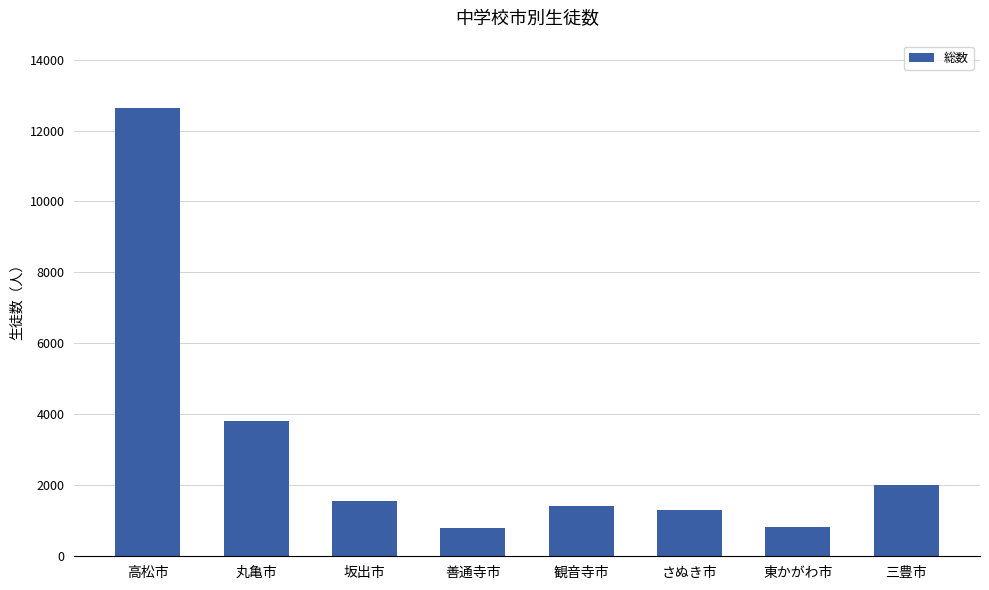

What position from the right is 三豊市?

1